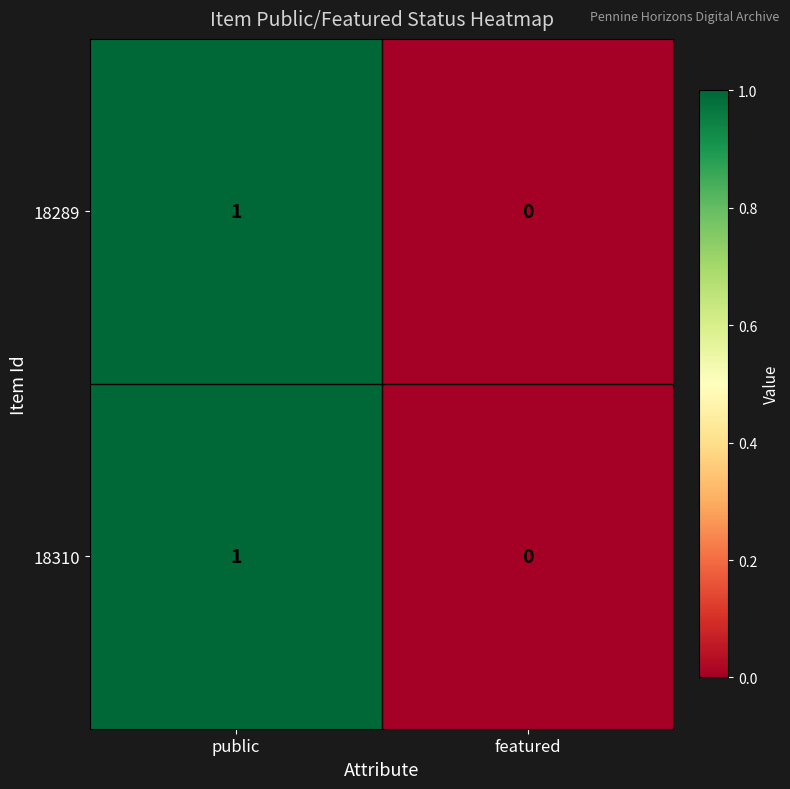

At which label is 18310 closest to 0?

featured